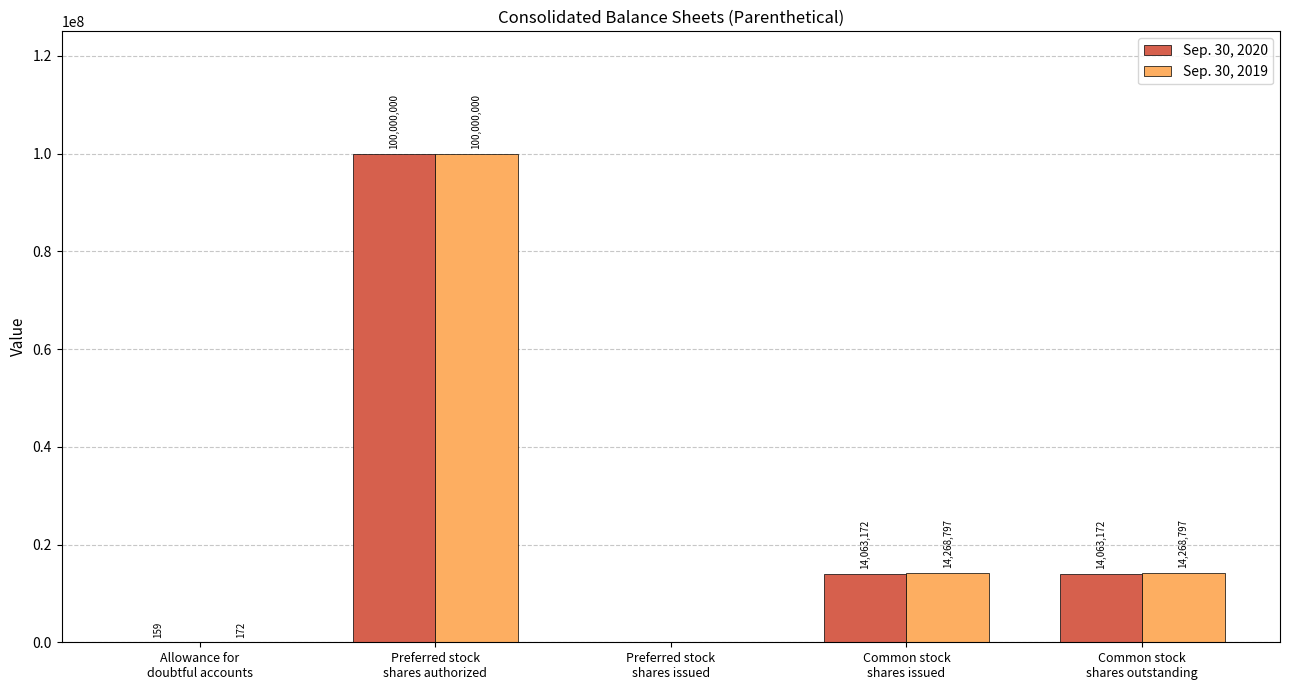

At which label does Sep. 30, 2019 reach its peak?

Preferred stock
shares authorized